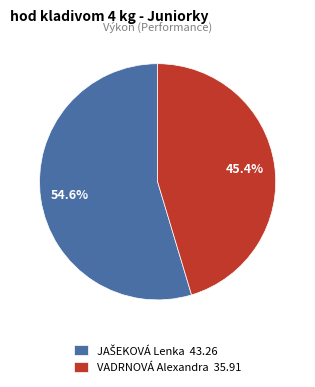

How much of the chart is everything except VADRNOVÁ Alexandra 35.91?

54.6%